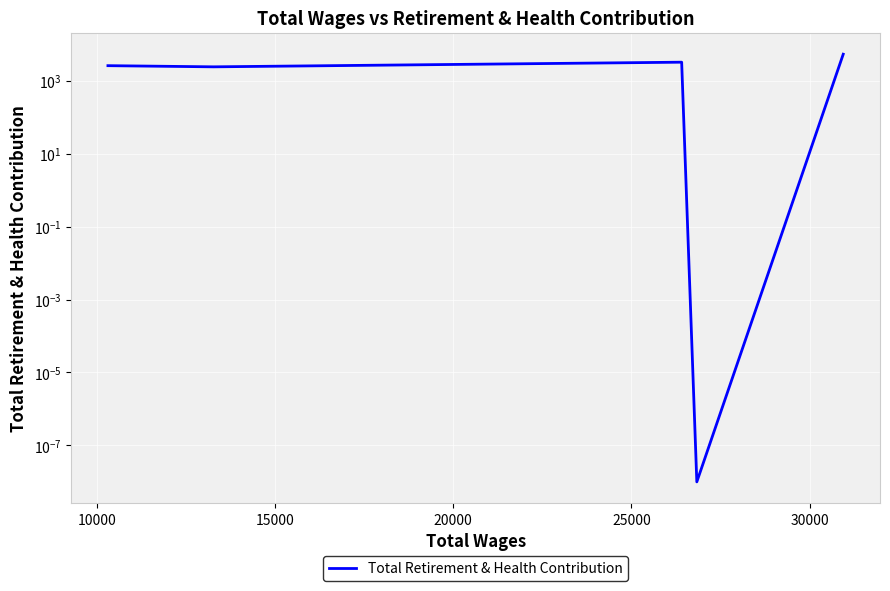

True or false: there are more than 1 points higher than both neighbors.

False